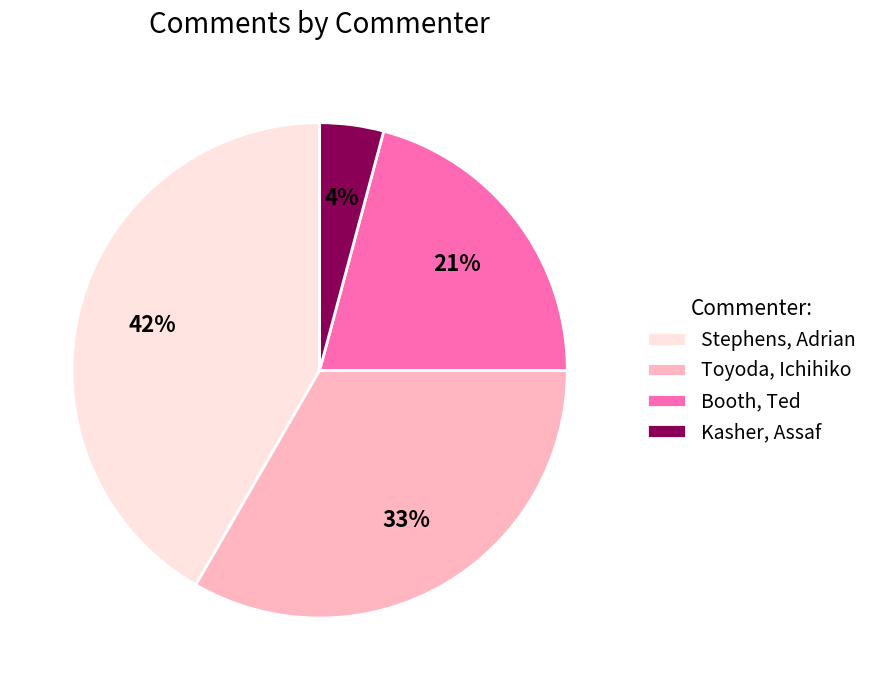

Is there any slice that represents more than half of the pie?

No